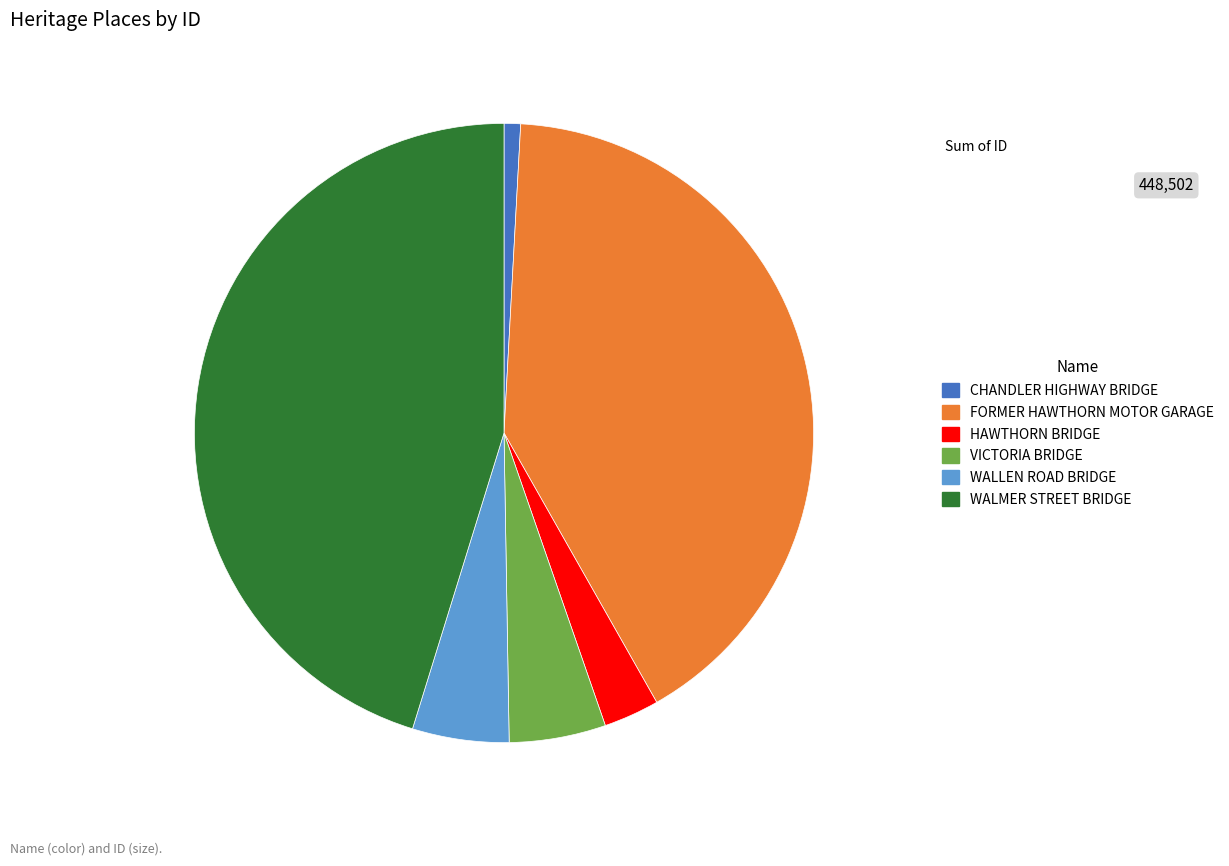

How many segments does this pie chart have?

6